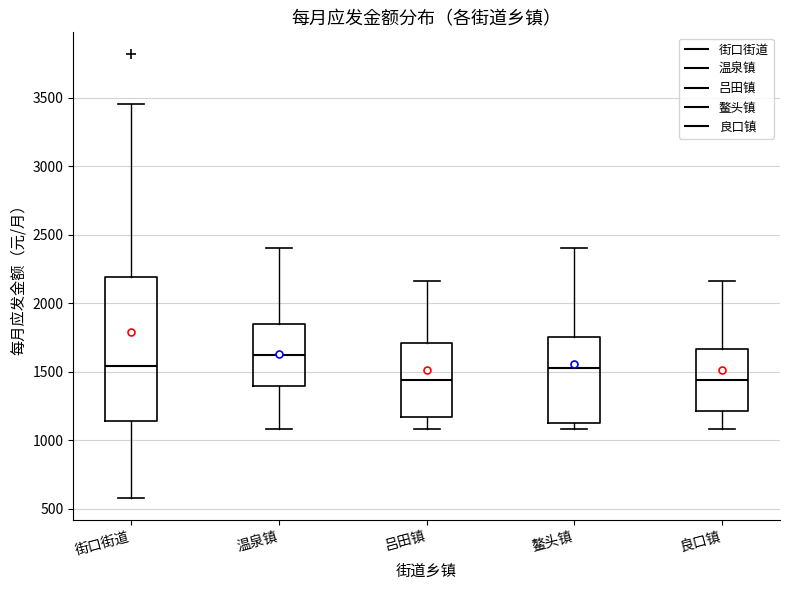

Which box is the tallest, from its lower edge to its upper edge?

街口街道